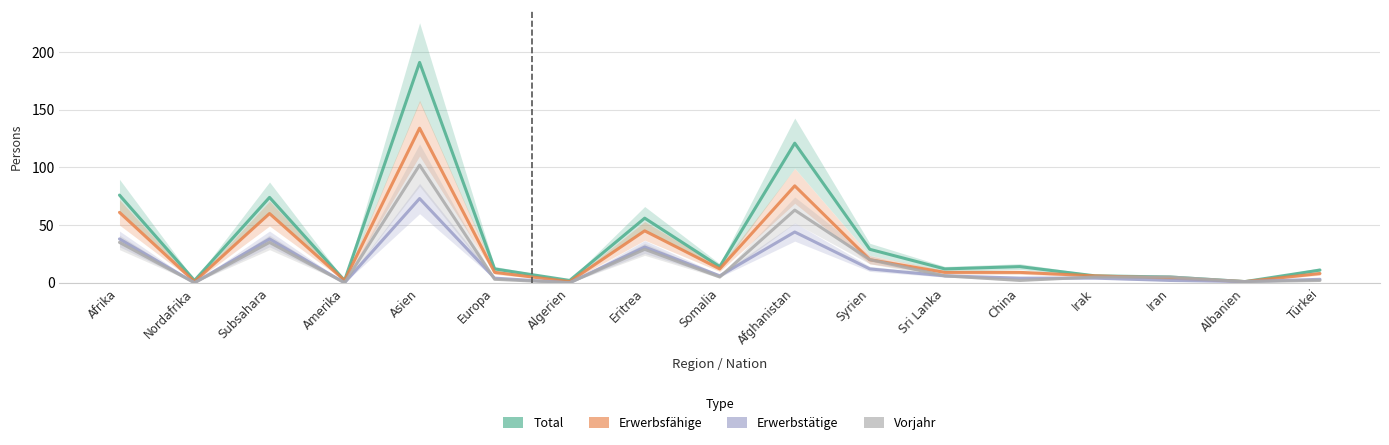

List the labels in order of Erwerbstätige value, smallest first.

Nordafrika, Amerika, Algerien, Albanien, Iran, Türkei, Europa, China, Irak, Somalia, Sri Lanka, Syrien, Eritrea, Afrika, Subsahara, Afghanistan, Asien